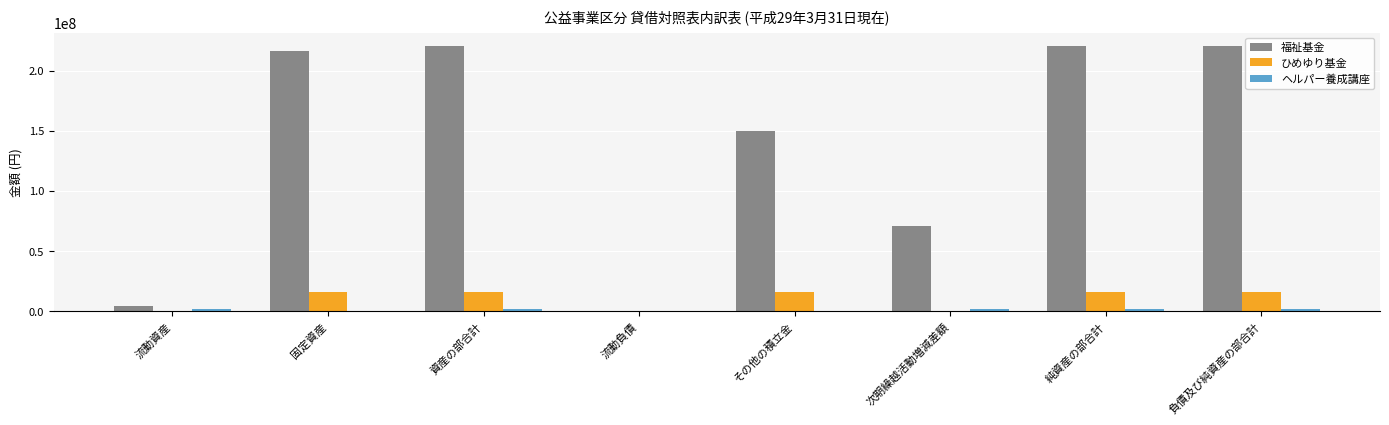

What is the sum of the 福祉基金 values at その他の積立金 and 流動資産?

153774236